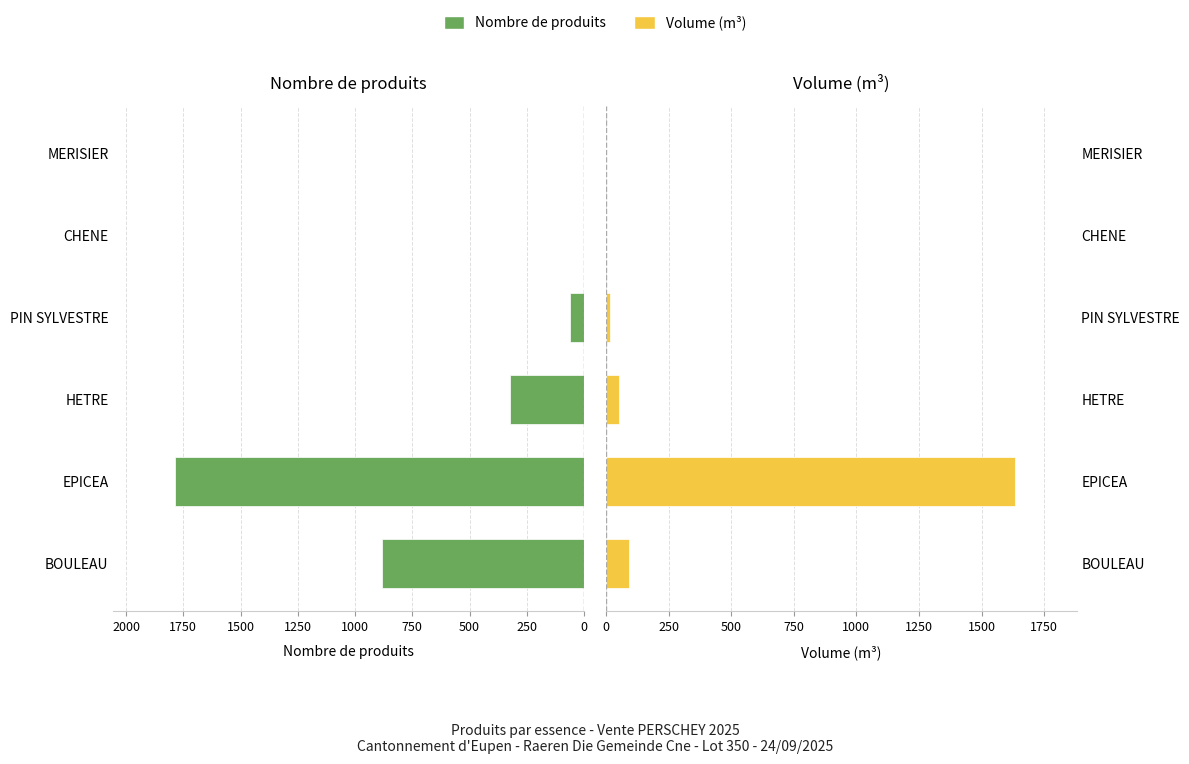

How many data points in Nombre de produits are less than 322?

3